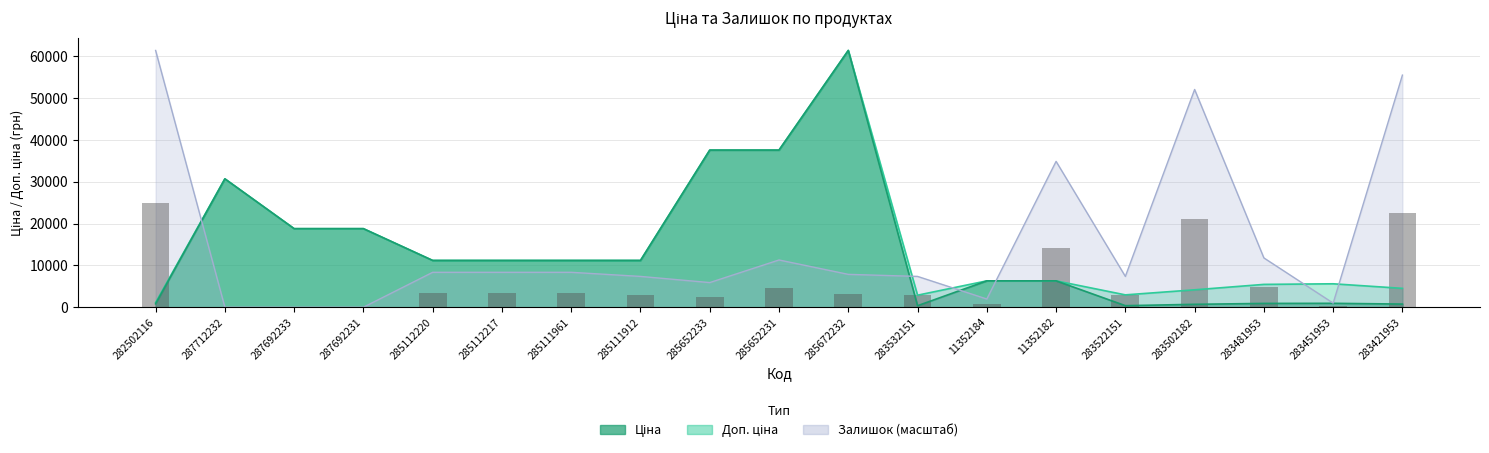

Which has a higher value, 285112220 or 283481953?

283481953